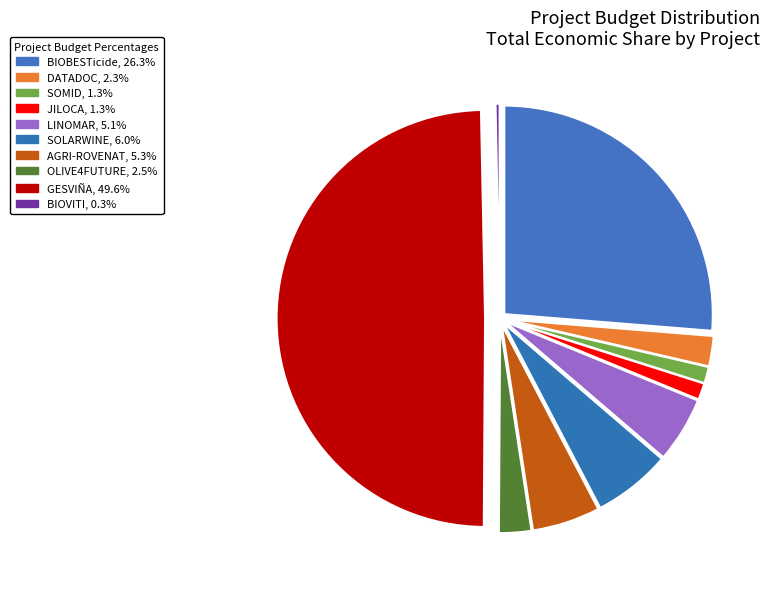

Is the sum of SOLARWINE and SOMID greater than half?

No